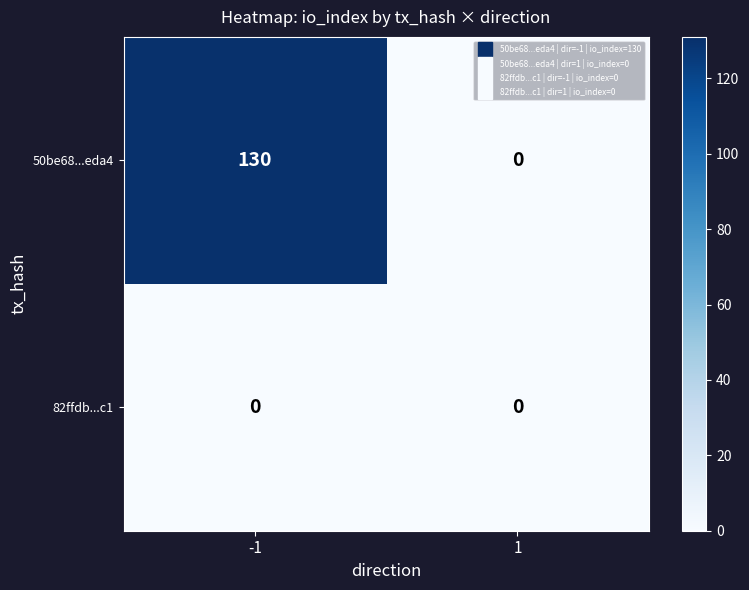

List the series in order of their peak value, lowest first.

82ffdb...c1, 50be68...eda4